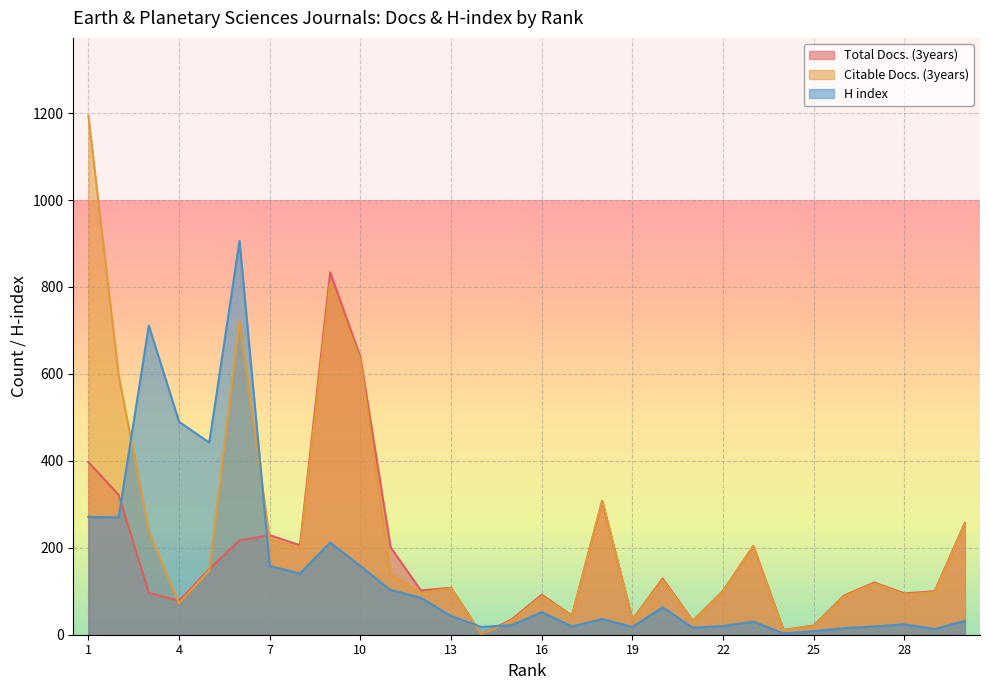

True or false: Total Docs. (3years) and H index cross at least once.

True